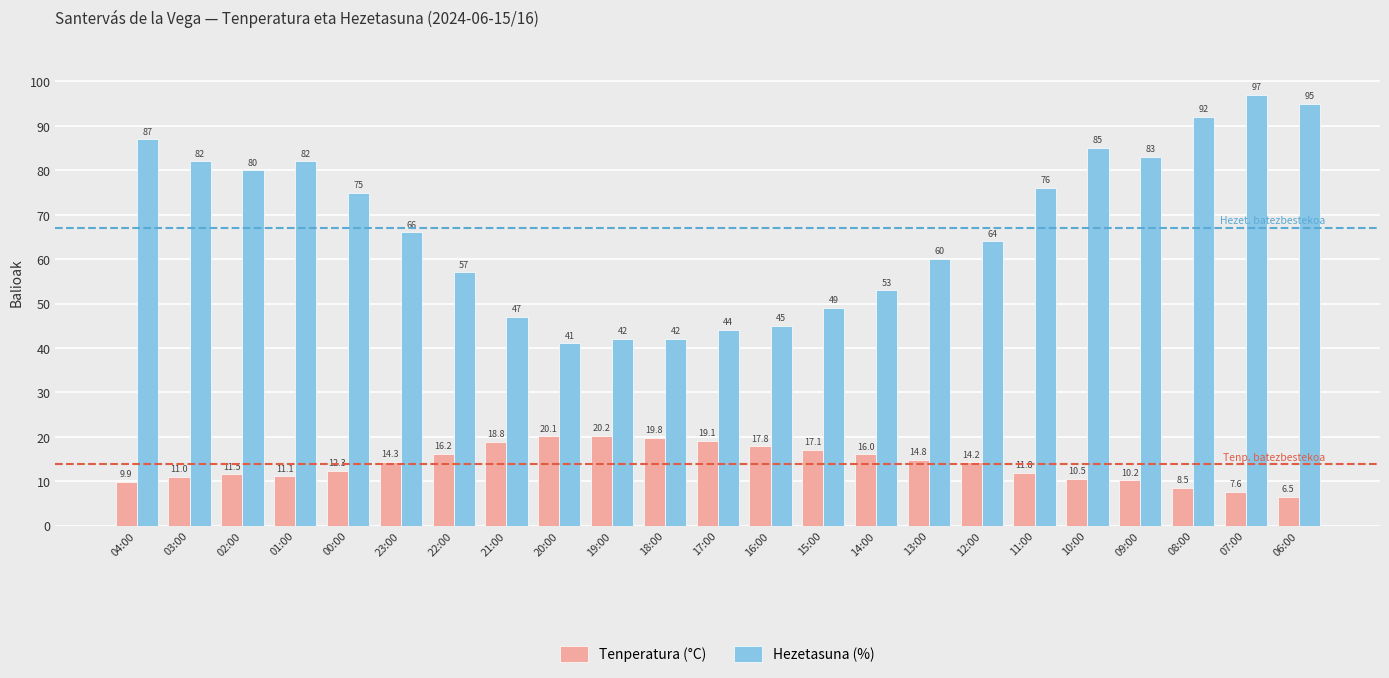

At which category does the chart reach its peak across all series?

07:00